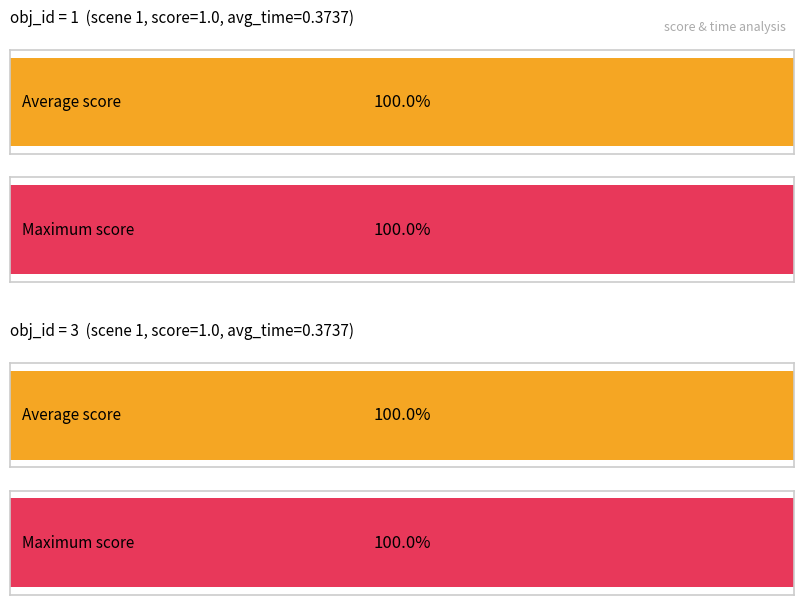

What is the value of the avg_score bar at the 3rd from the left?

1.0